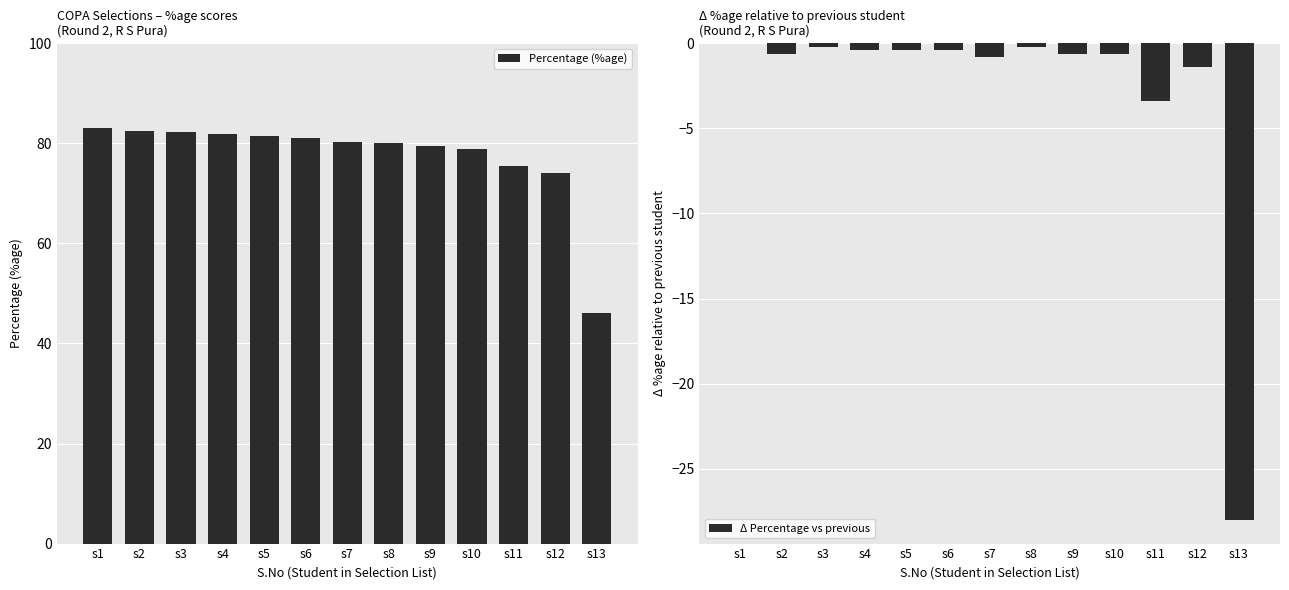

What is the difference between the maximum and minimum values in the Δ Percentage vs previous series?

28.0